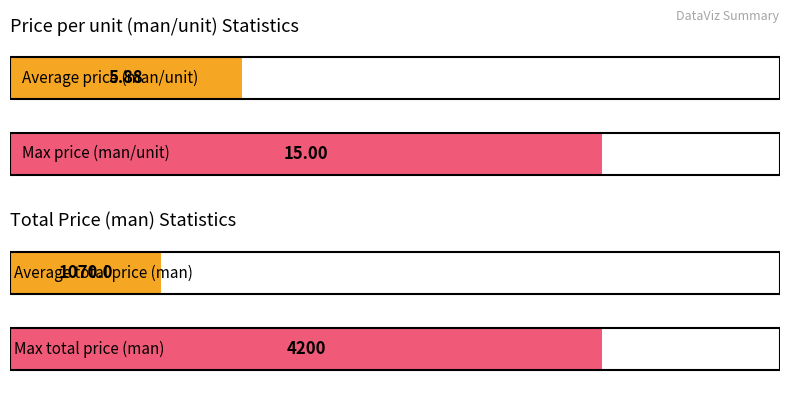

Is it true that Total Price (man) equals 1616.5 at 2023-3?

False